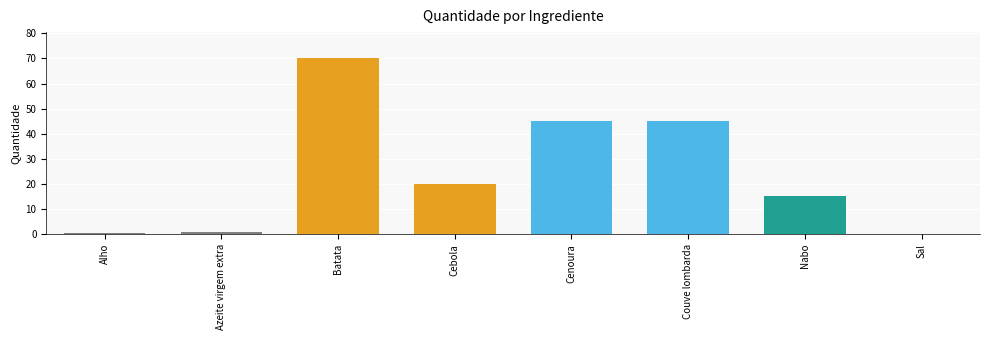

How many data points does each series have?

8